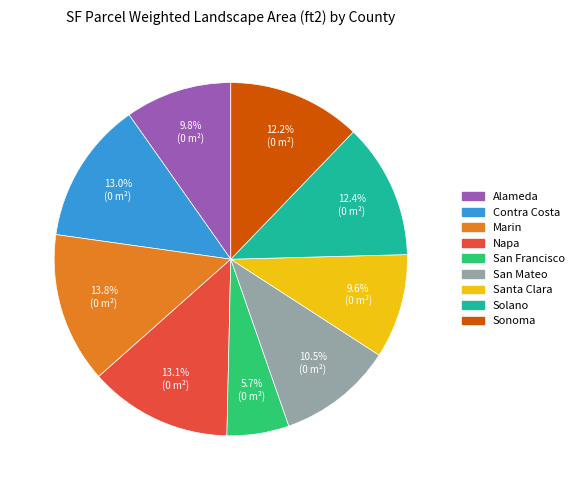

Is it true that Napa is 23% of the pie?

False